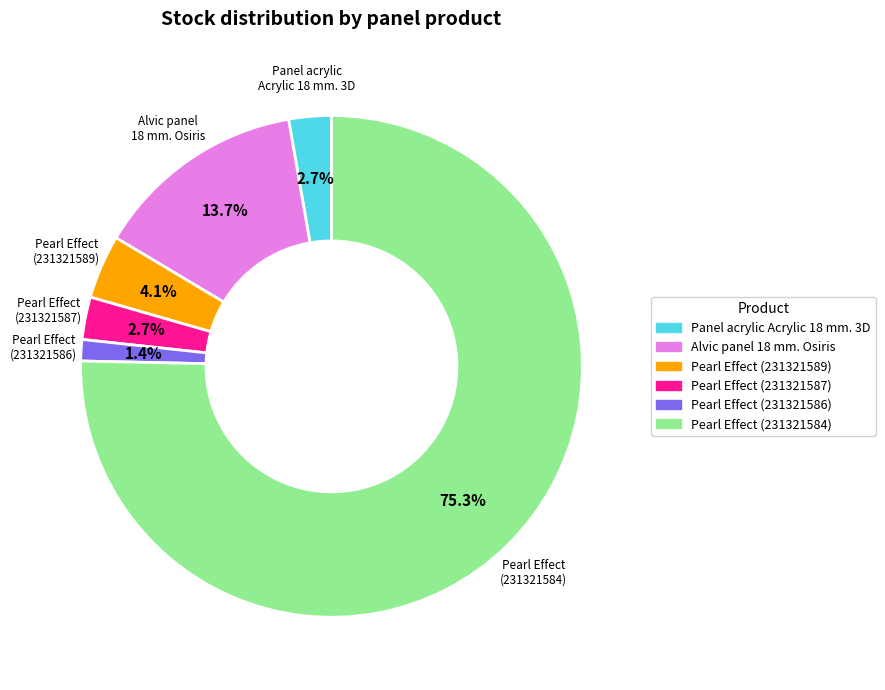

Does any single category account for the majority?

Yes